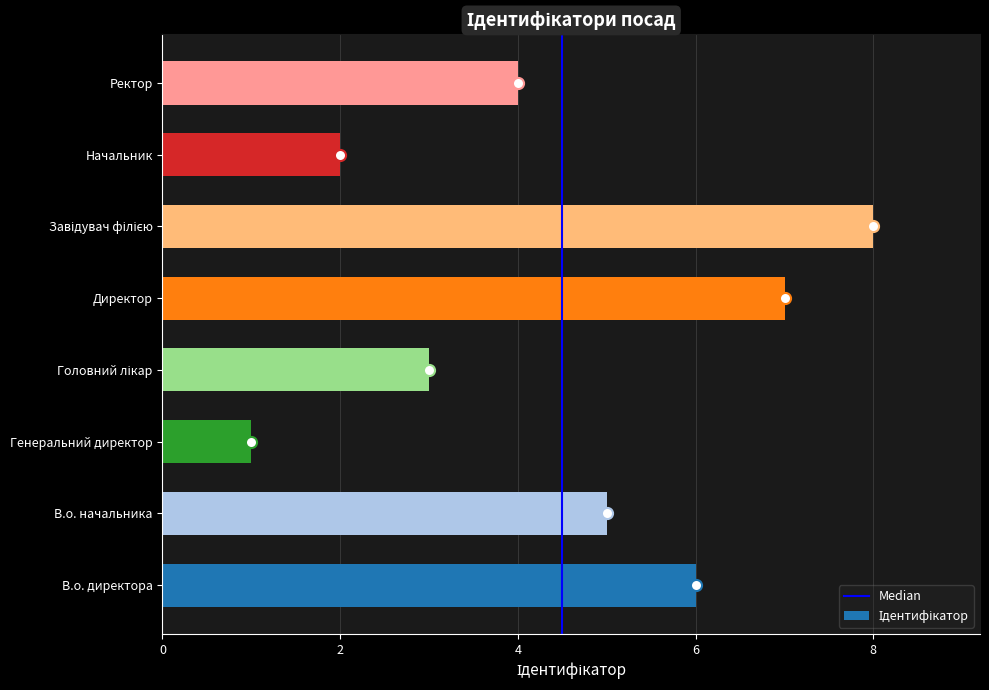

Where is the data nearest to the value 4?

Ректор